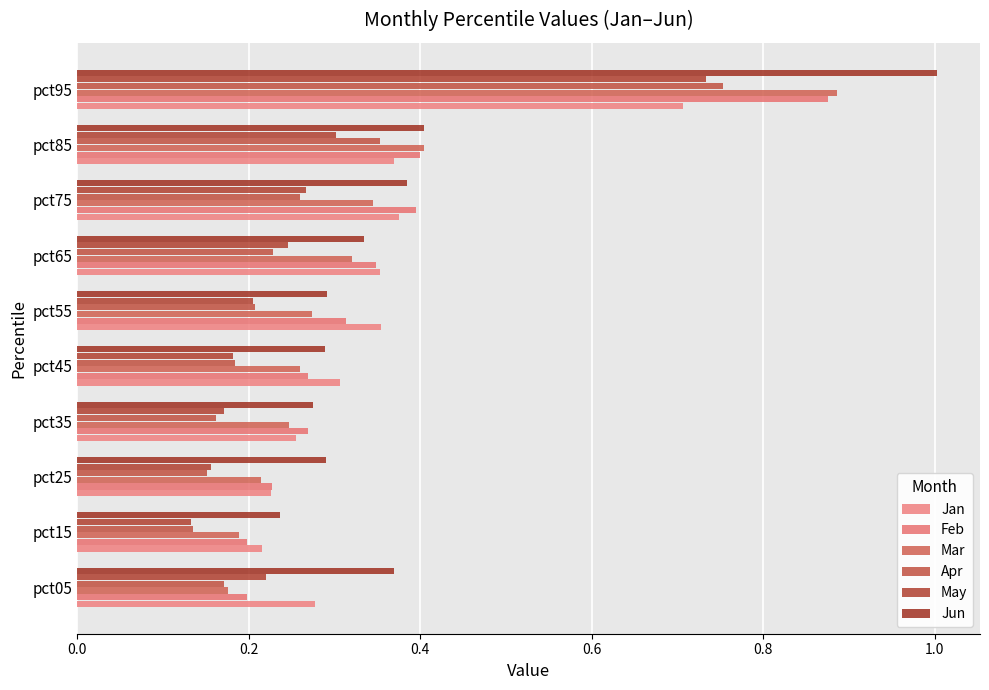

How many data points does each series have?

10